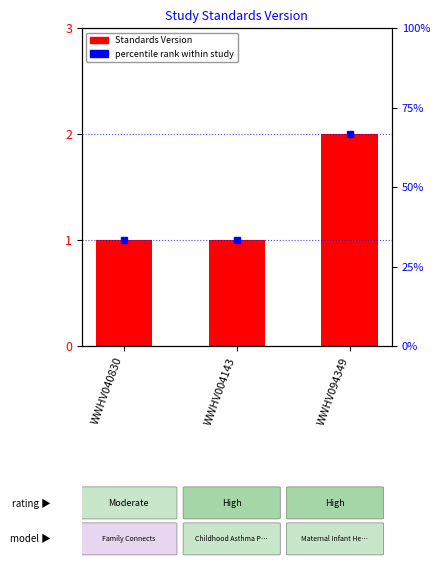

Is it true that the value at WWHV004143 is 0?

False